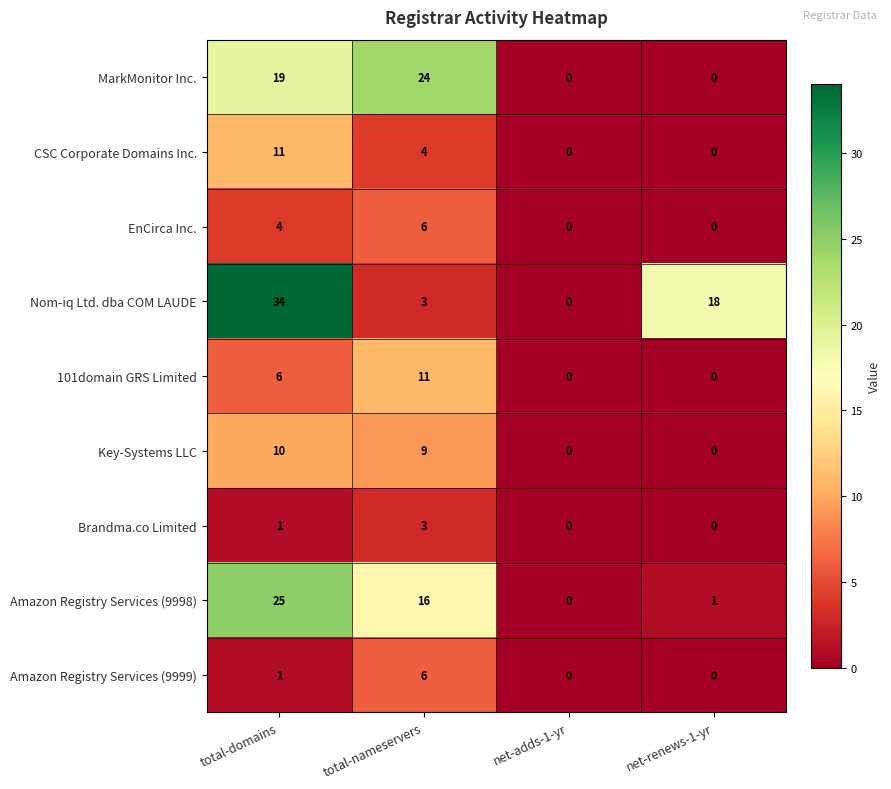

What value does the MarkMonitor Inc. series have at total-domains, to the nearest 5?

20